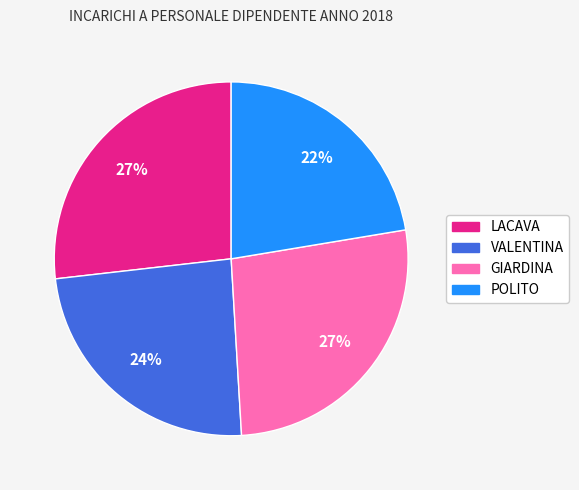

To the nearest percent, what is the average slice percentage?

25%